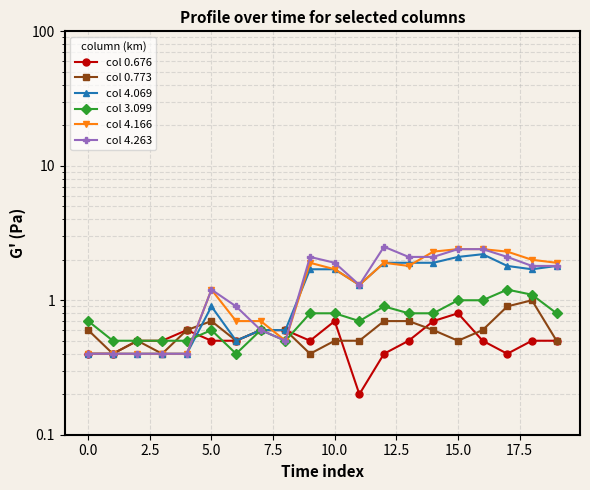

How many categories are shown in the chart?

20